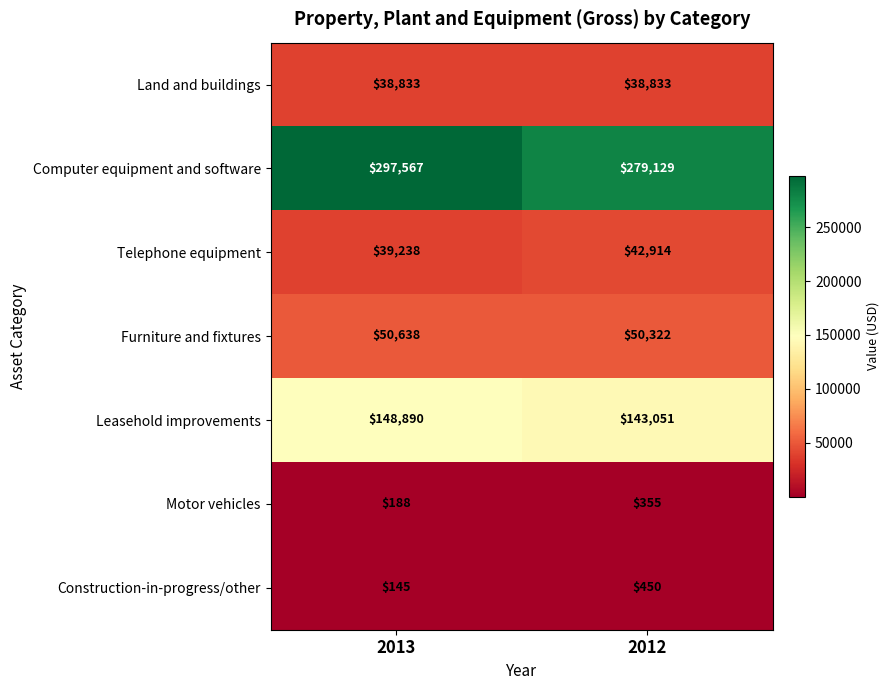

Reading left to right, list all the values displayed in this chart.

Land and buildings: 38833	38833
Computer equipment and software: 297567	279129
Telephone equipment: 39238	42914
Furniture and fixtures: 50638	50322
Leasehold improvements: 148890	143051
Motor vehicles: 188	355
Construction-in-progress/other: 145	450